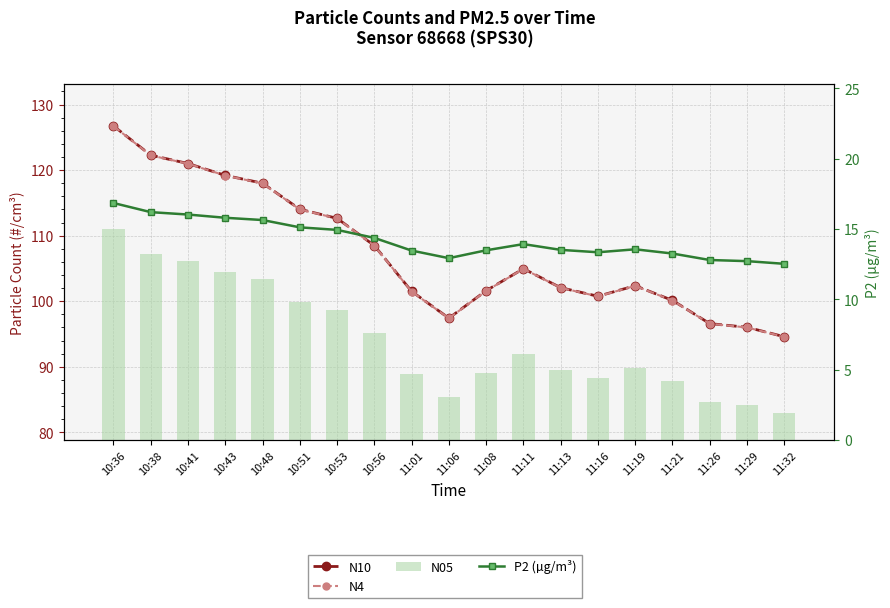

What is the label of the 7th bar from the right?

11:13